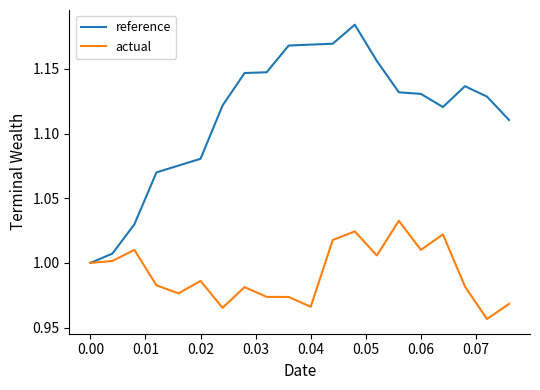

At how many categories does at least one series exceed 0?

20